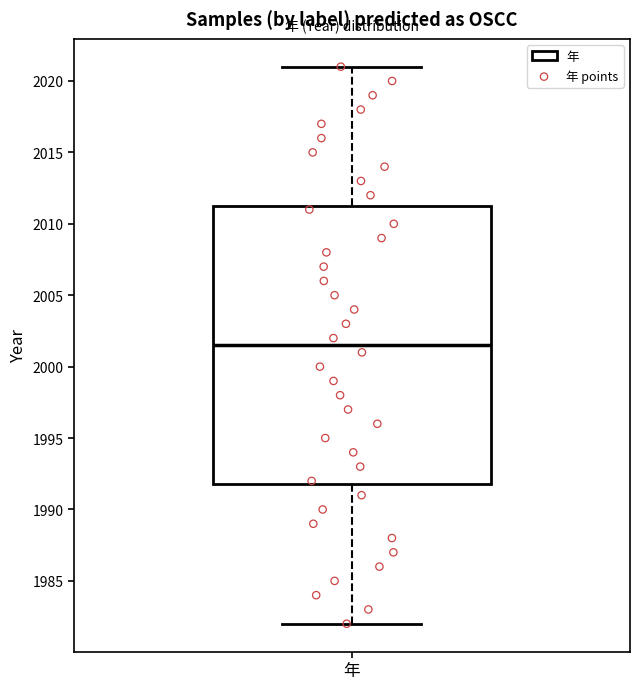

Transcribe this box plot: give where the median line is, the range the box spans, and where the two whiskers end, as read against the y-axis. The values are not printed on the chart, so give them approximately, as read against the axis.

median 2001.5, box 1992.0 to 2011.5, whiskers 1982.0 to 2021.0